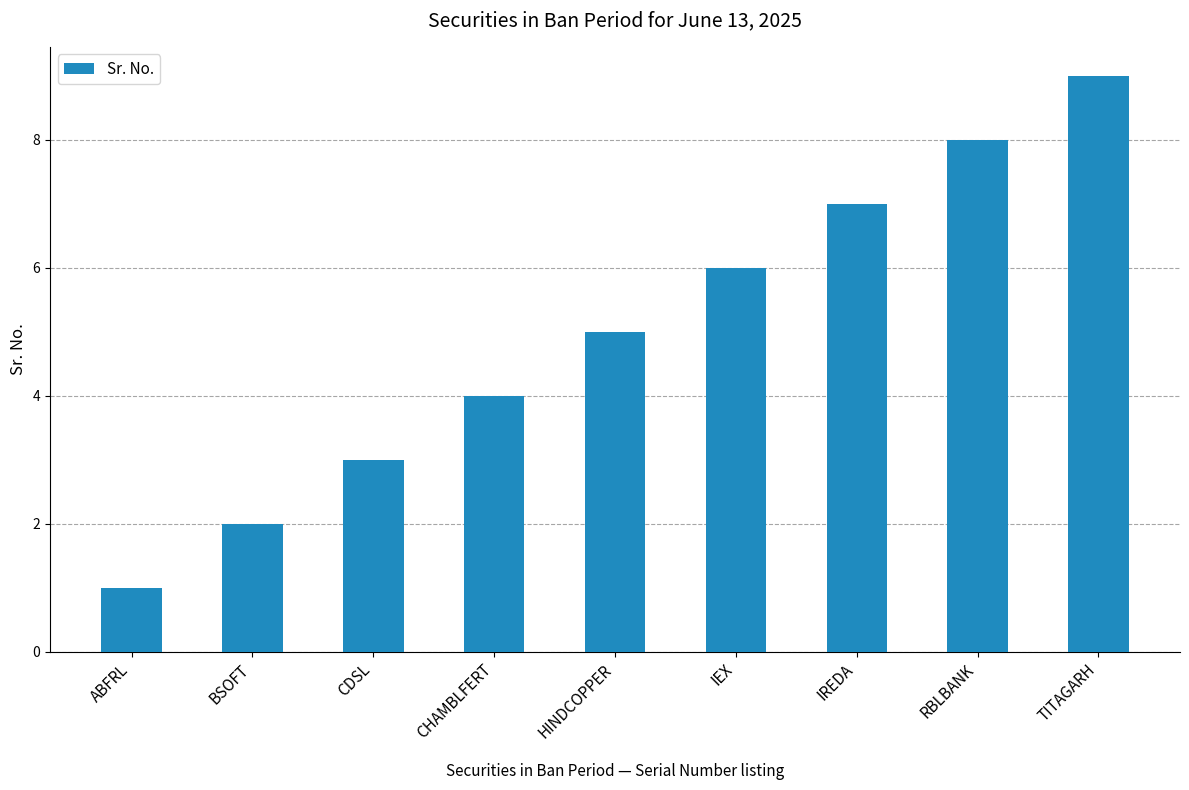

Between CHAMBLFERT and HINDCOPPER, which is larger?

HINDCOPPER